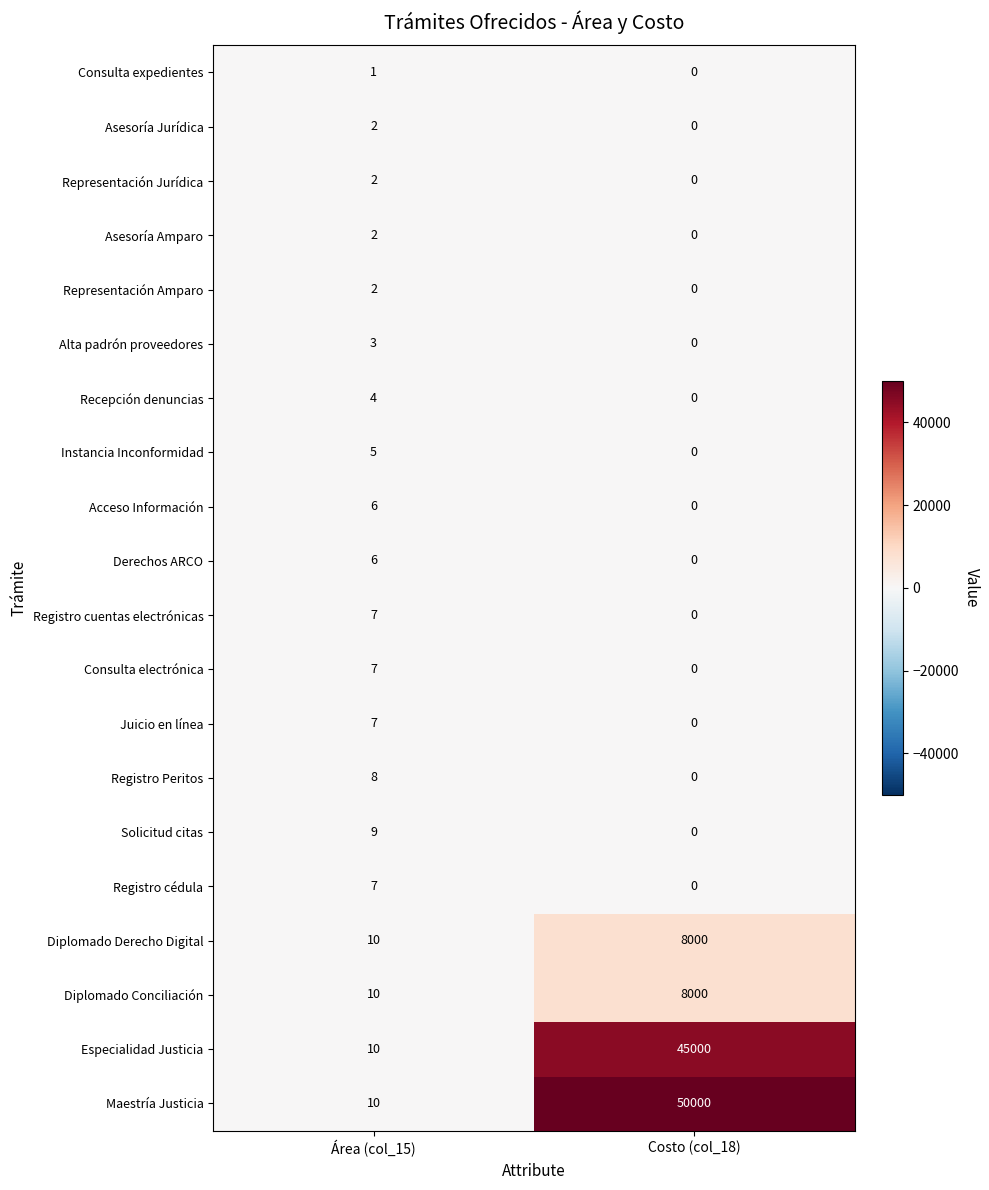

Which series has the largest total across all categories?

Maestría Justicia